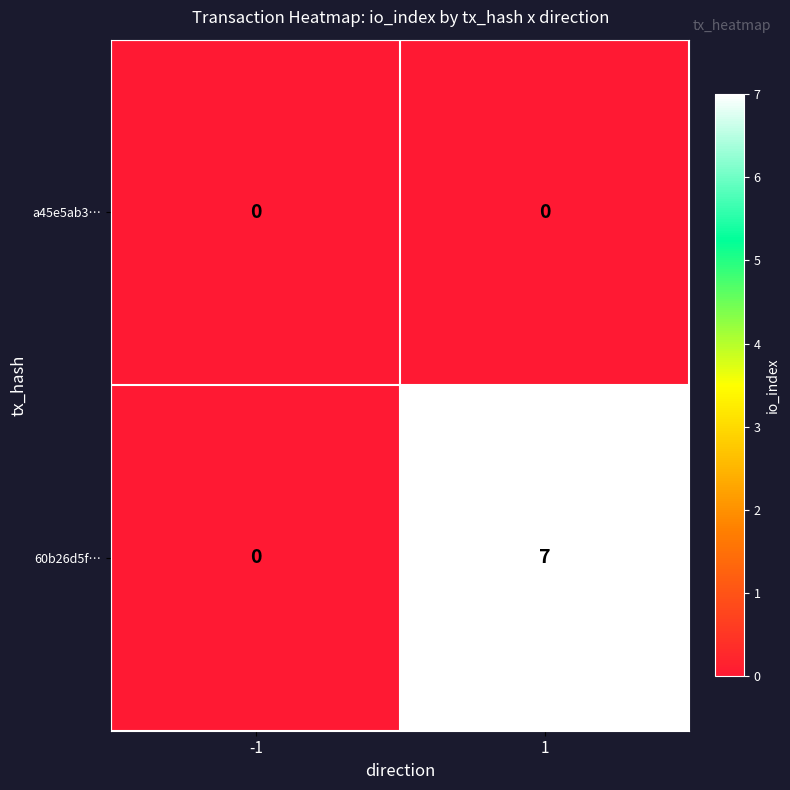

What is the total value across all series at 1?

7